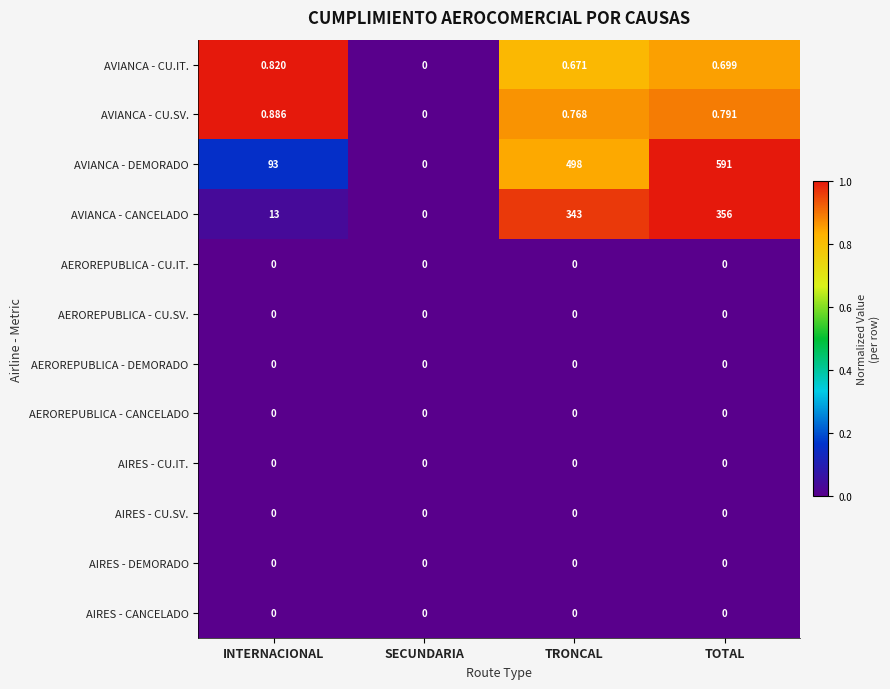

Which series has the largest total across all categories?

AVIANCA - DEMORADO